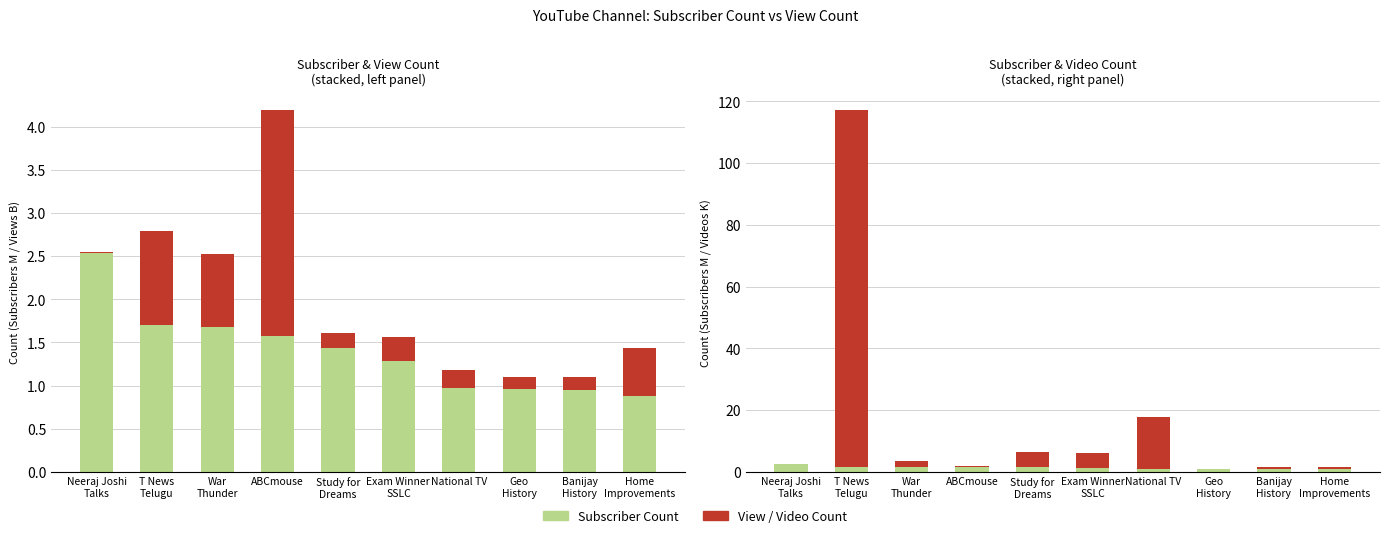

Which series has the widest spread of values?

Video Count